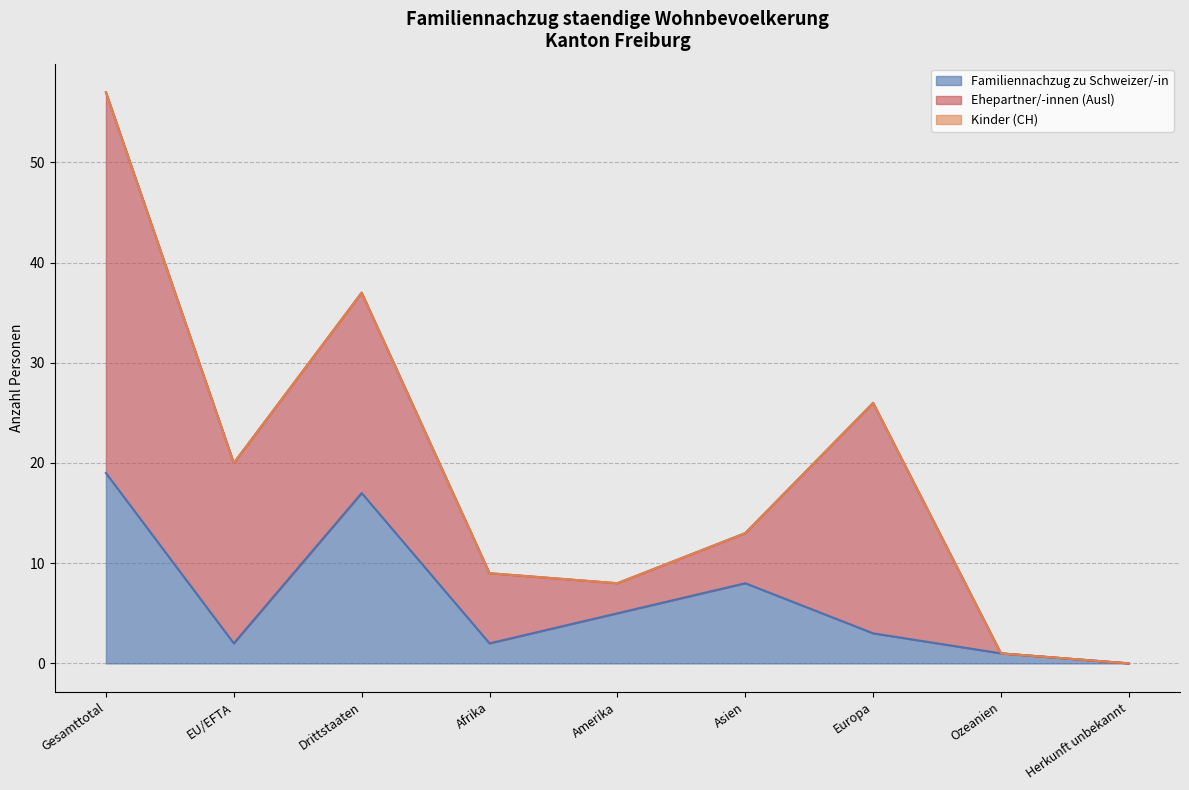

Between Asien and Gesamttotal, which is larger?

Gesamttotal